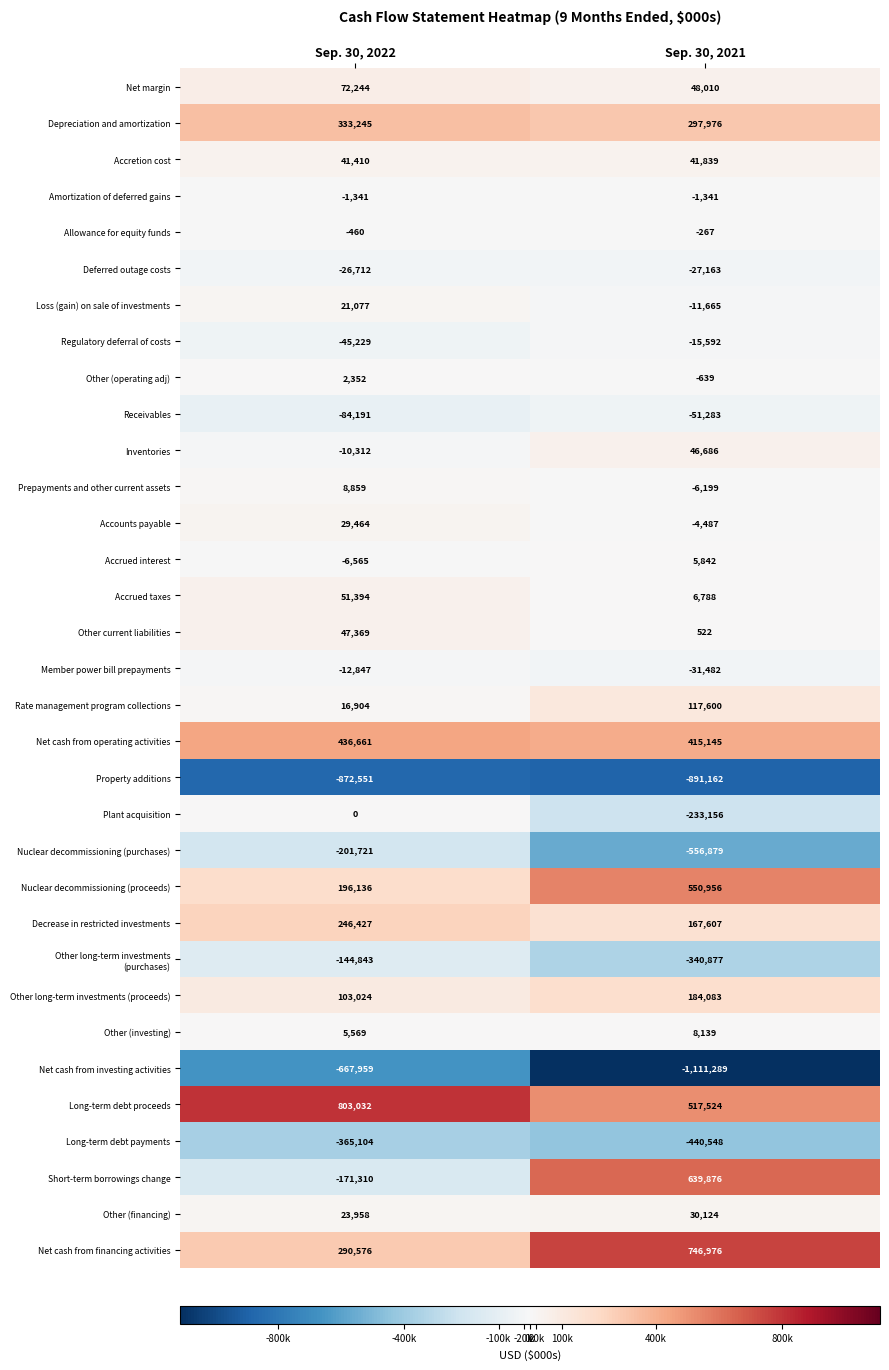

Read the Member power bill prepayments value at Sep. 30, 2022, to the nearest 10.

-12850